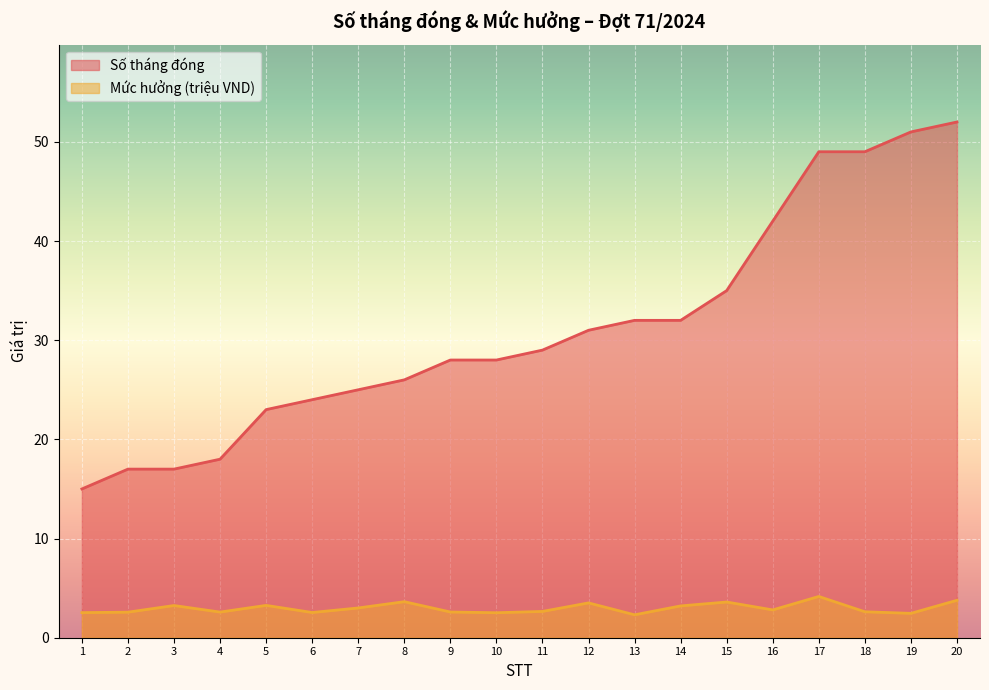

How many lines are shown in the chart?

2